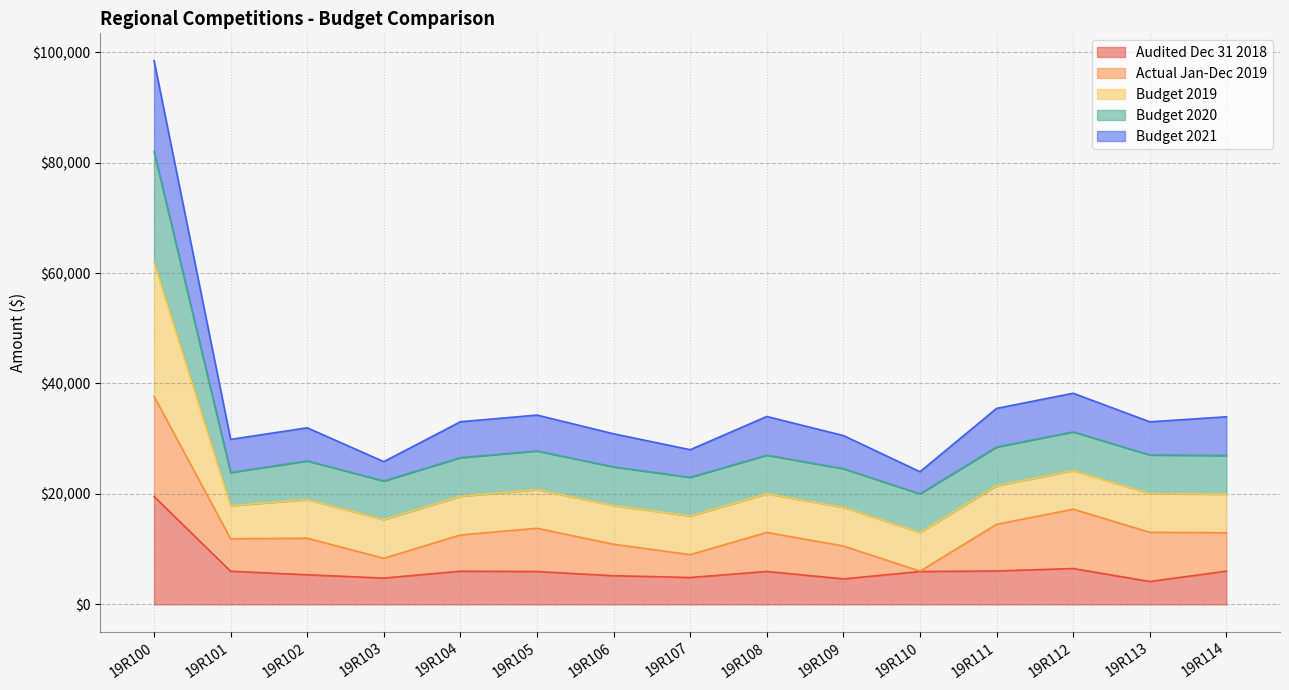

What is the total value across all series at 19R112?

38233.0